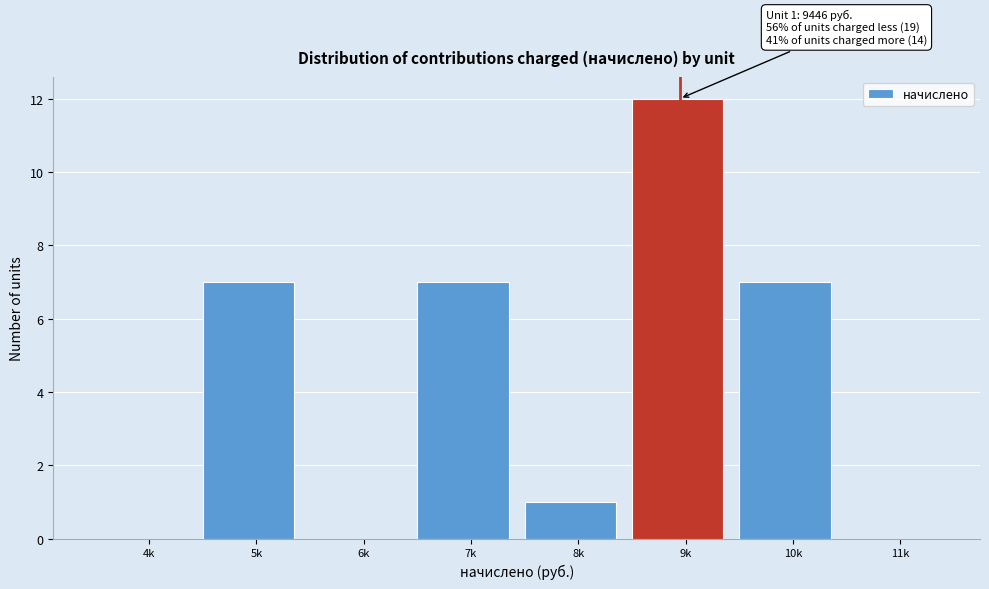

Reading right to left, list all the values displayed in this chart.

11k=0	10k=7	9k=12	8k=1	7k=7	6k=0	5k=7	4k=0